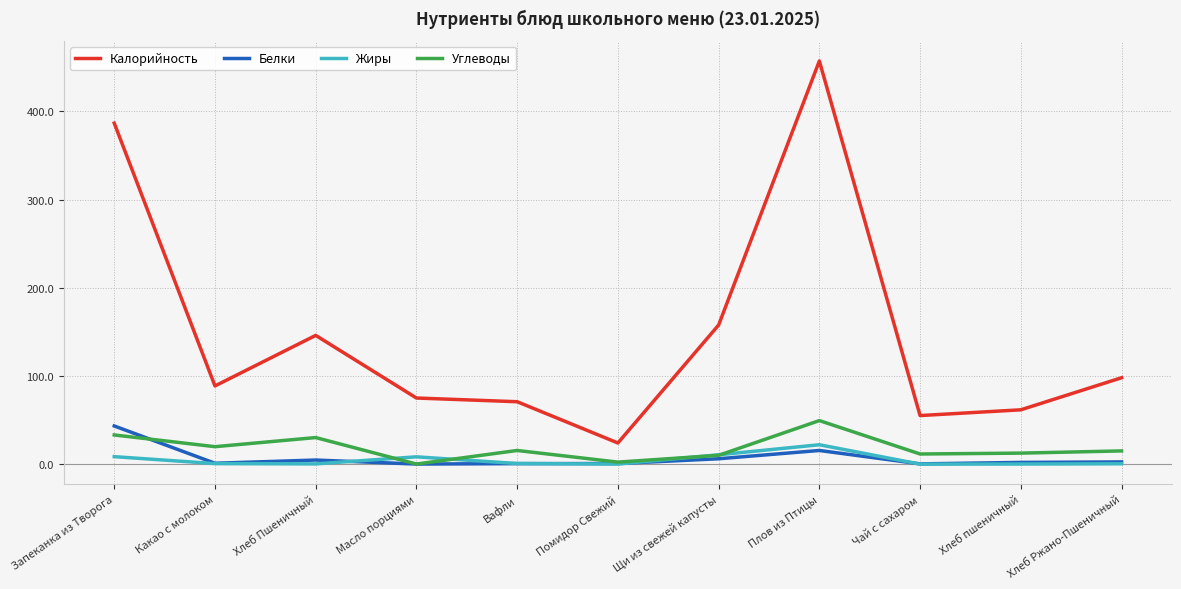

True or false: Калорийность and Жиры cross at least once.

False